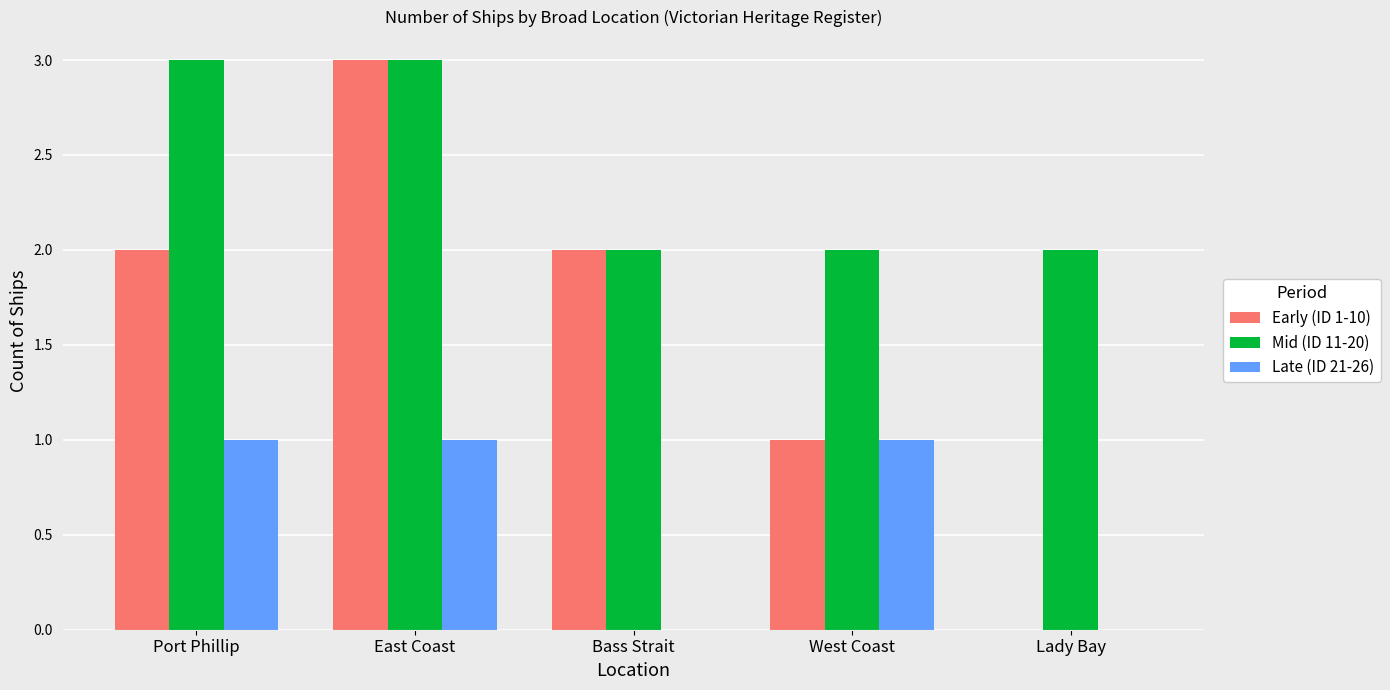

Which series changed the most between East Coast and Lady Bay?

Early (ID 1-10)